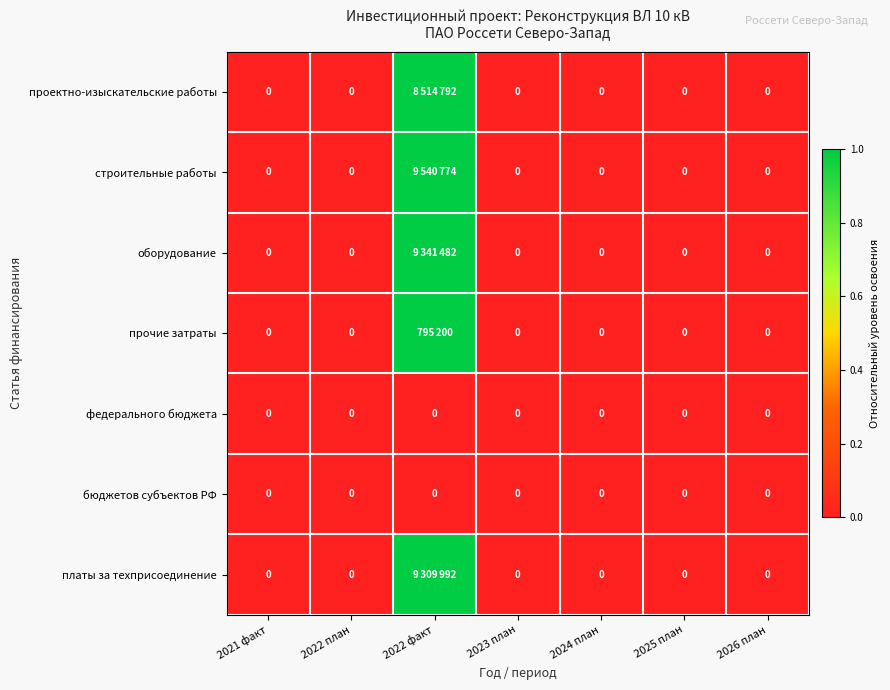

Is it true that бюджетов субъектов РФ equals 0 at 2022 факт?

True